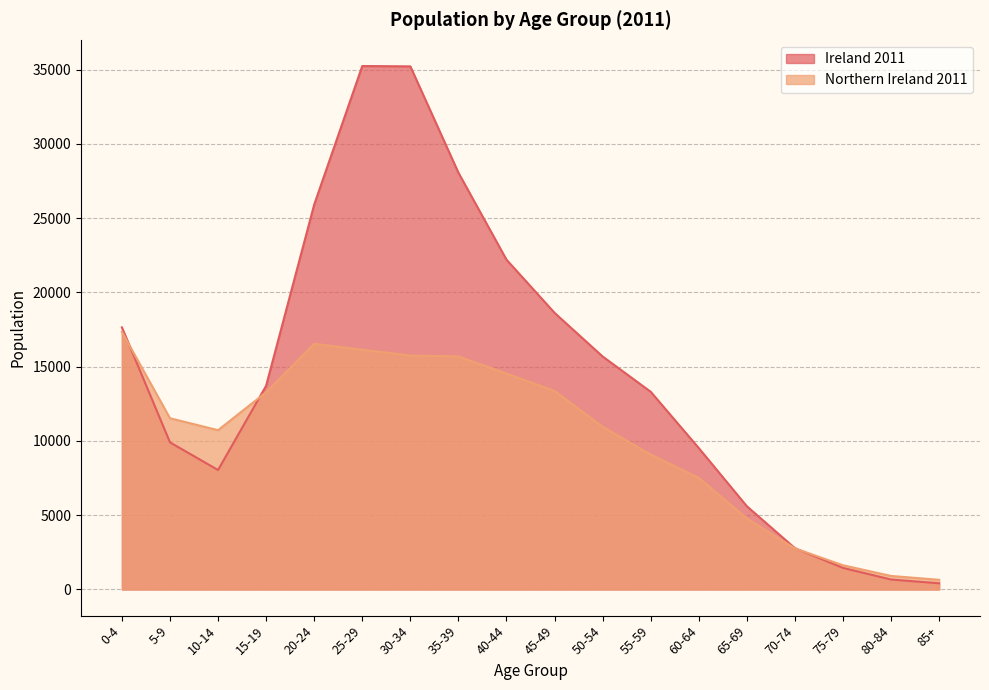

Is the value of Northern Ireland 2011 at 20-24 greater than the value of Ireland 2011 at 80-84?

Yes